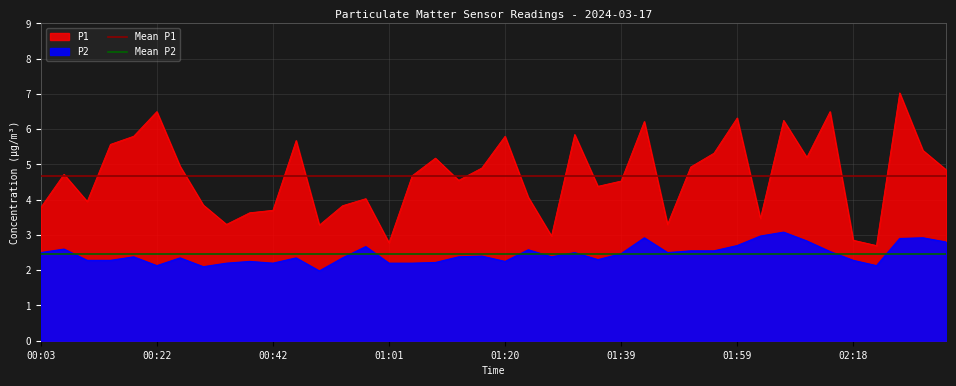

The Mean P2 series shows 2.5 at 00:22. True or false?

True